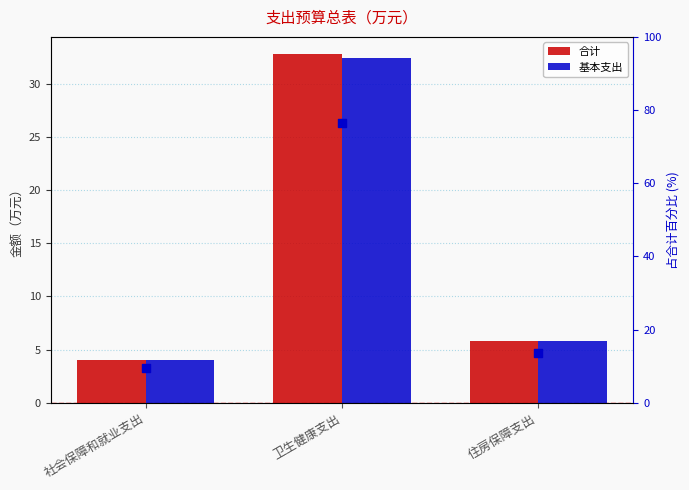

What are all the series names shown in the legend?

合计, 基本支出, 百分比（%）